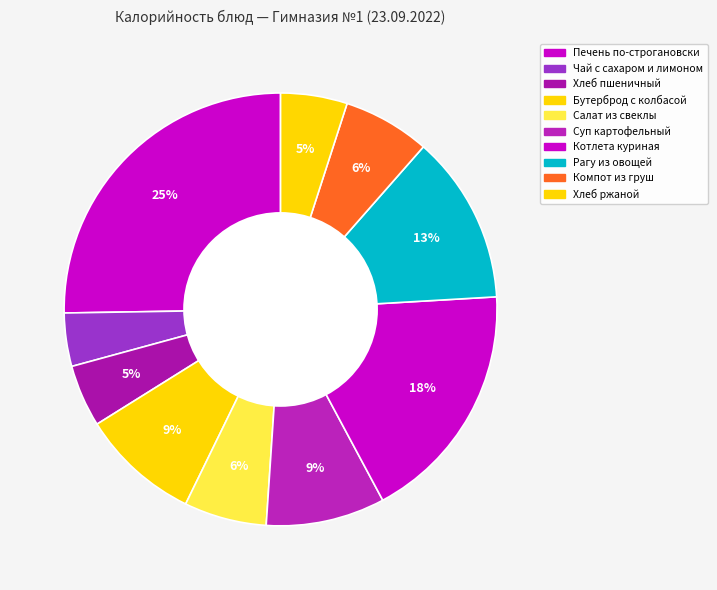

To the nearest percent, what percentage of the pie is Рагу из овощей?

13%